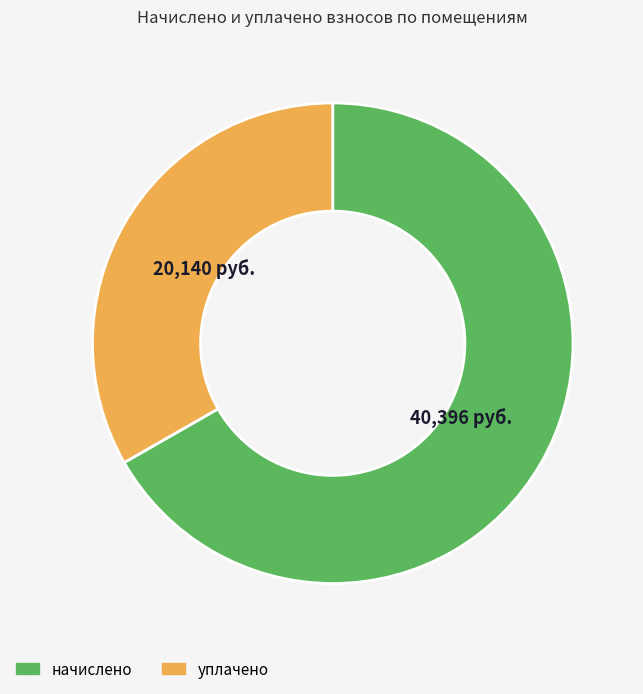

Does any single category account for the majority?

Yes